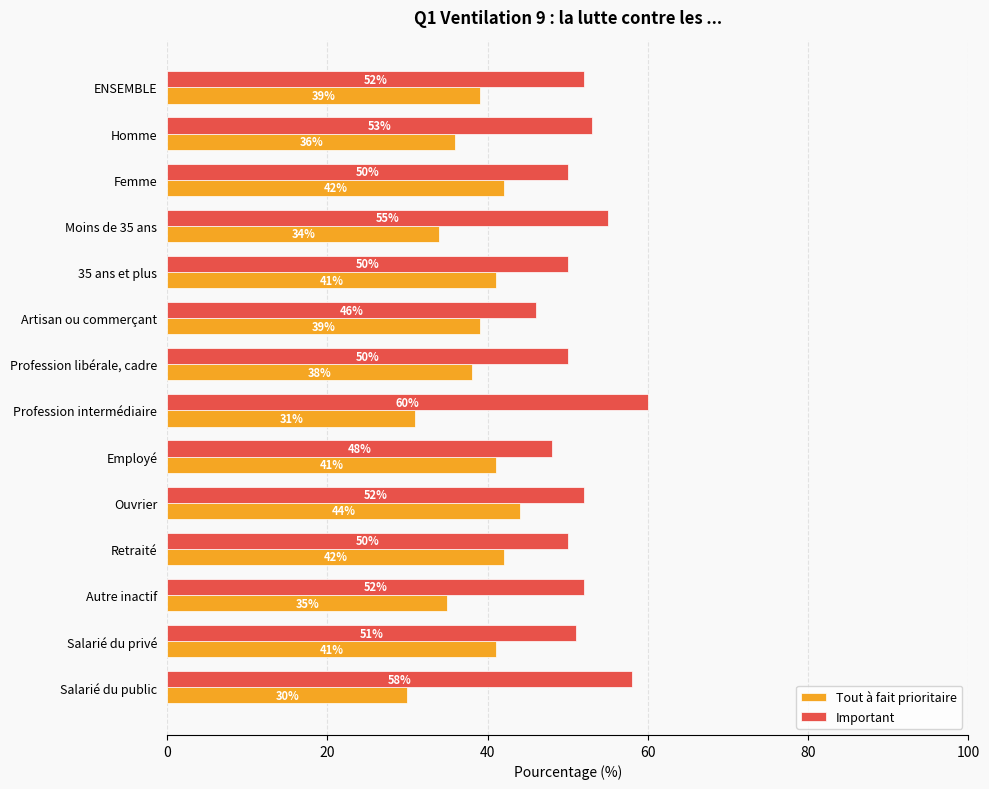

At which label does Tout à fait prioritaire reach its minimum?

Salarié du public